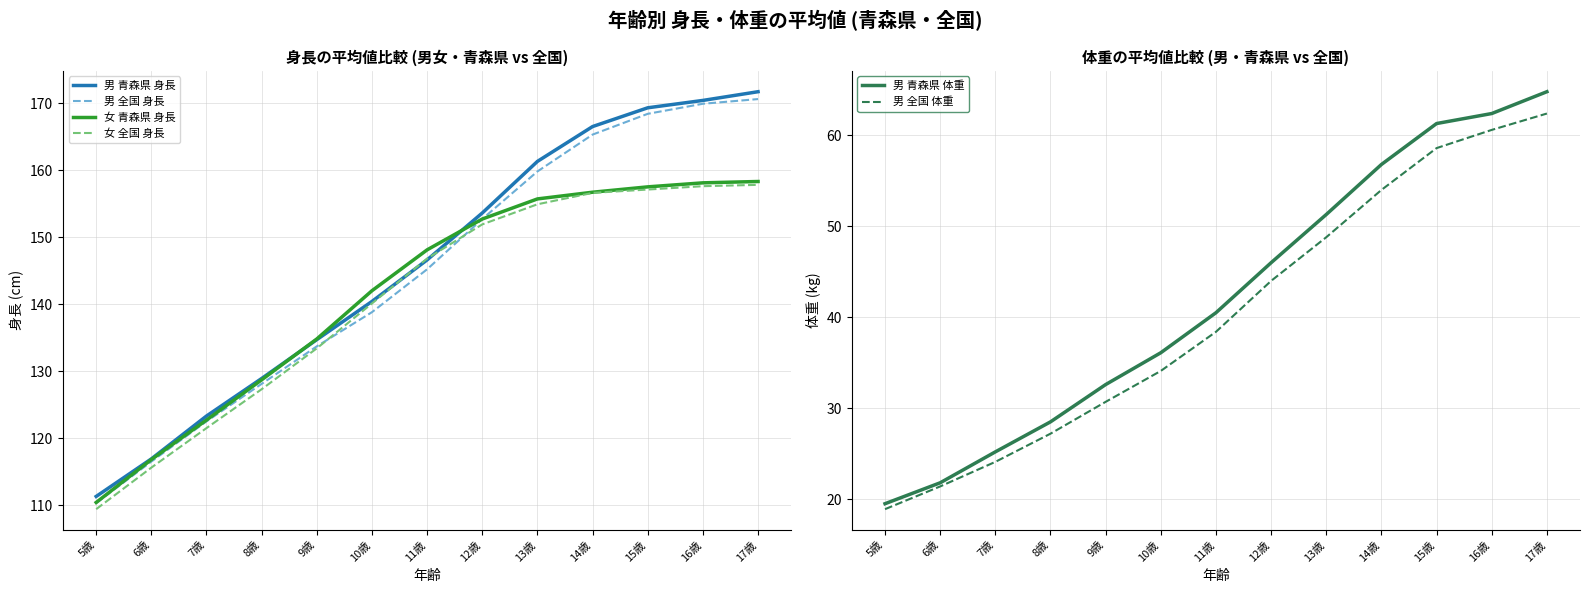

At how many categories does at least one series exceed 101?

13